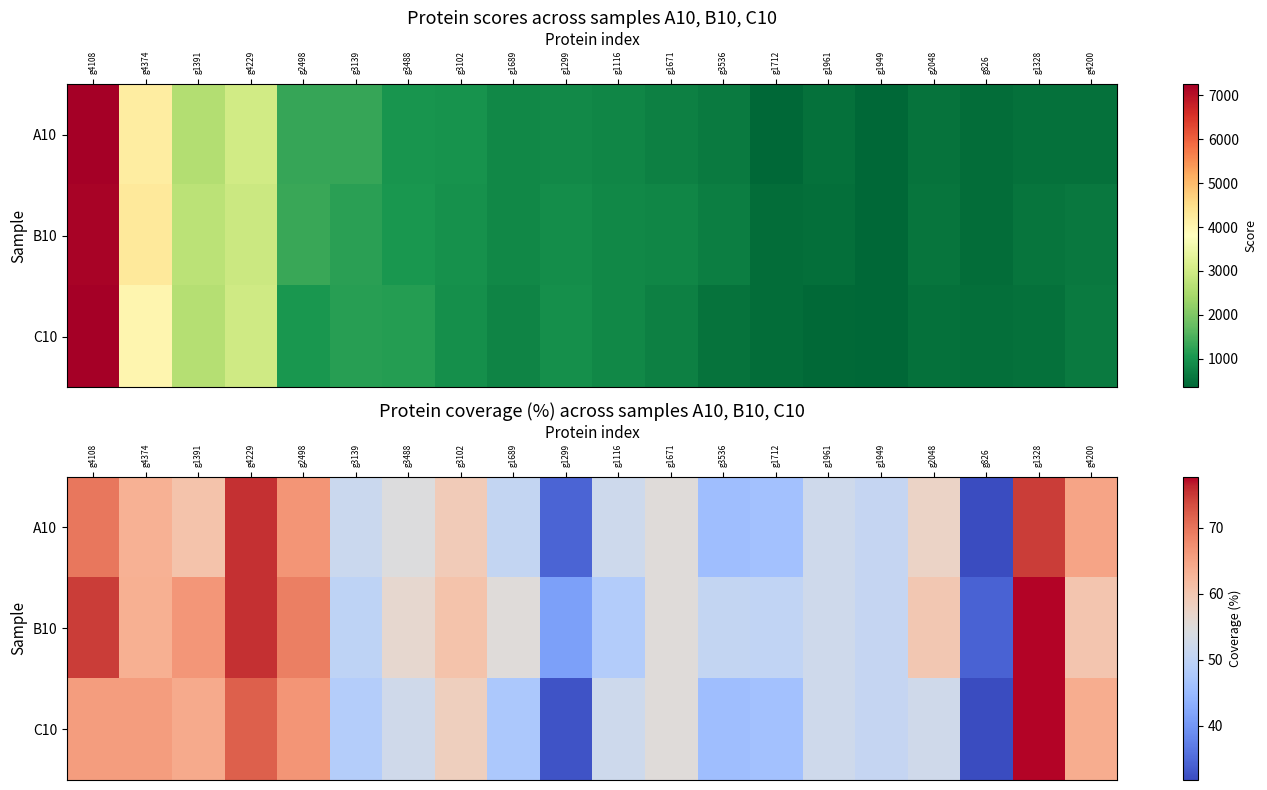

What is the average value of the C10 series?

55.1